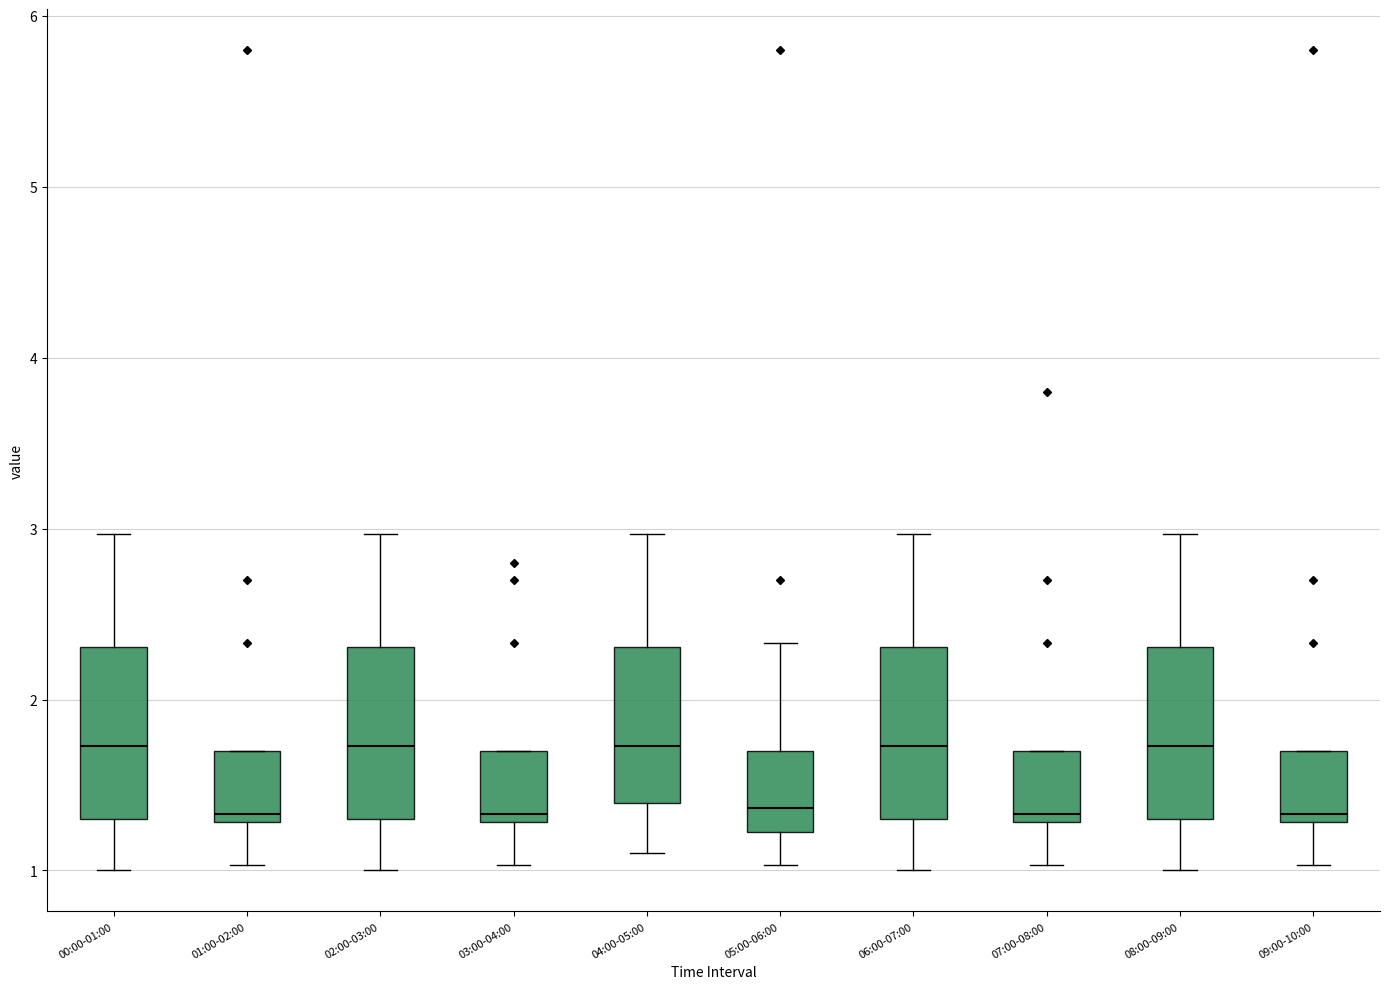

Reading left to right, transcribe this box plot: for each box, give where its median line is, the range the box spans, and where its two whiskers end, as read against the y-axis. The values are not printed on the chart, so give them approximately, as read against the axis.

00:00-01:00: median 1.7, box 1.3 to 2.3, whiskers 1.0 to 3.0
01:00-02:00: median 1.3 (just above the box's lower edge), box 1.3 to 1.7, whiskers 1.0 to 1.7
02:00-03:00: median 1.7, box 1.3 to 2.3, whiskers 1.0 to 3.0
03:00-04:00: median 1.3 (just above the box's lower edge), box 1.3 to 1.7, whiskers 1.0 to 1.7
04:00-05:00: median 1.7, box 1.4 to 2.3, whiskers 1.1 to 3.0
05:00-06:00: median 1.4, box 1.2 to 1.7, whiskers 1.0 to 2.3
06:00-07:00: median 1.7, box 1.3 to 2.3, whiskers 1.0 to 3.0
07:00-08:00: median 1.3 (just above the box's lower edge), box 1.3 to 1.7, whiskers 1.0 to 1.7
08:00-09:00: median 1.7, box 1.3 to 2.3, whiskers 1.0 to 3.0
09:00-10:00: median 1.3 (just above the box's lower edge), box 1.3 to 1.7, whiskers 1.0 to 1.7